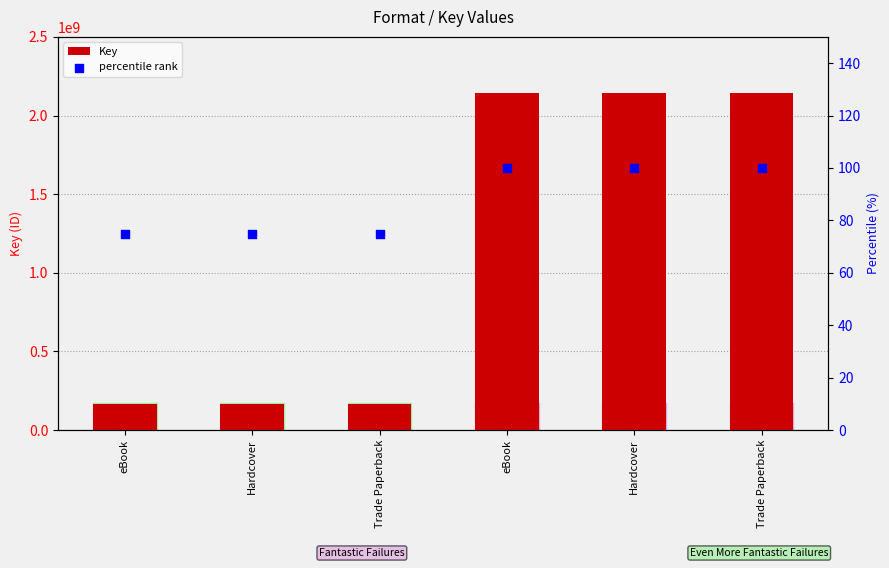

Which series has the largest Y range (max minus min)?

Key